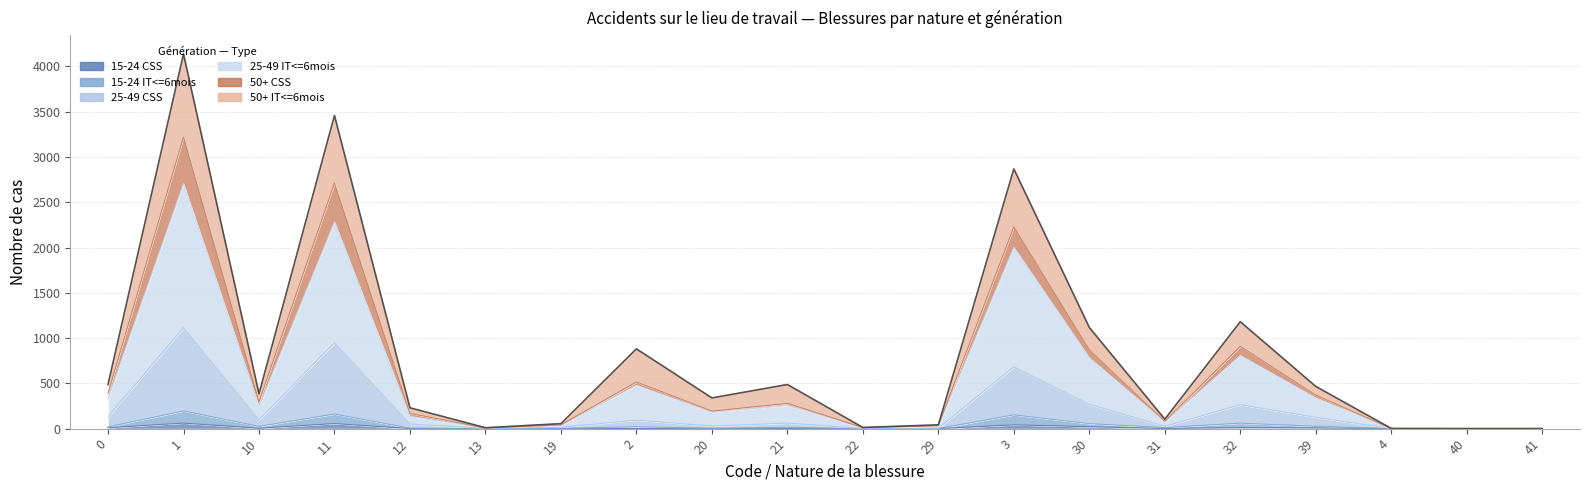

At which category is the sum across all series the highest?

1